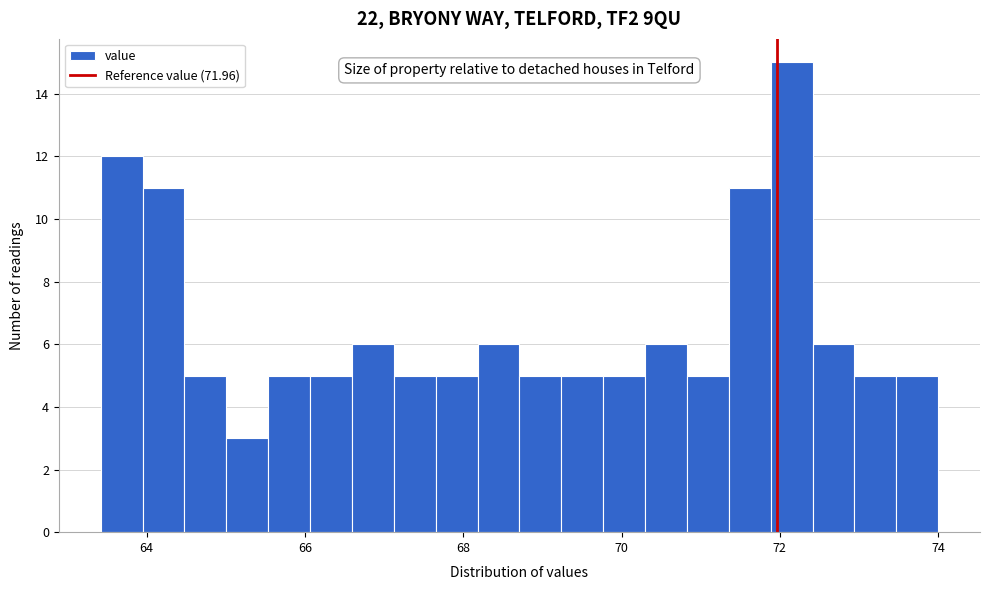

Around what value on the x-axis is the tallest bar? Give the approximate position of its centre, as read against the axis.

72.2